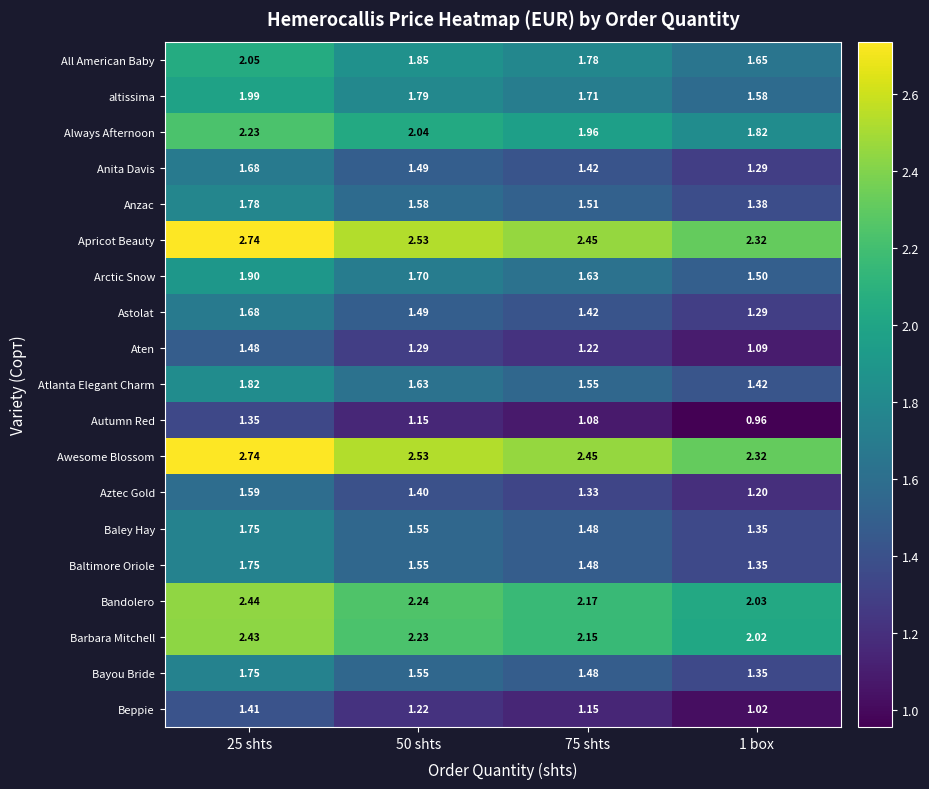

Is the value of Bayou Bride at 25 shts greater than the value of Arctic Snow at 75 shts?

Yes